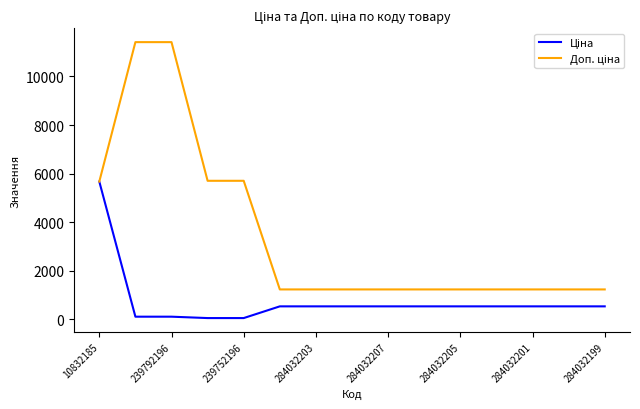

Which series has the largest total across all categories?

Доп. ціна